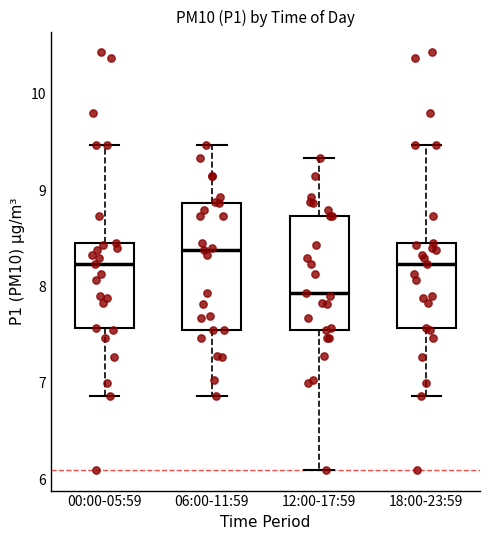

Where is the lower edge of the box for 18:00-23:59 on the y-axis? The values are not printed on the chart, so give them approximately, as read against the axis.

7.6